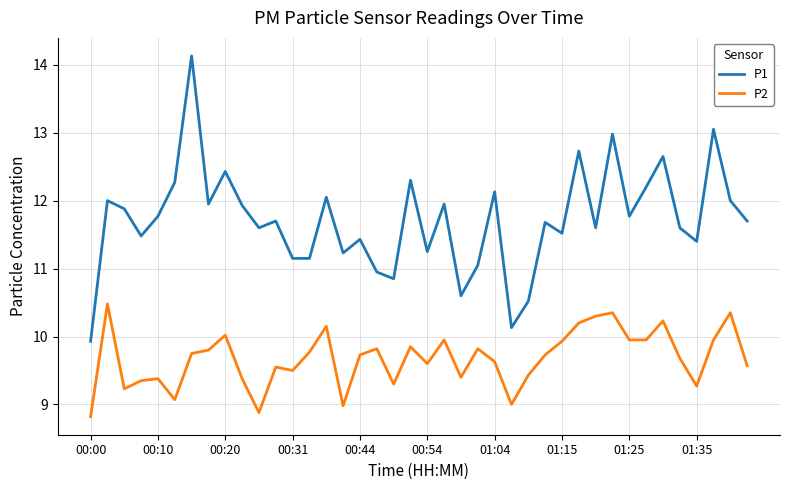

True or false: P2 and P1 cross at least once.

False